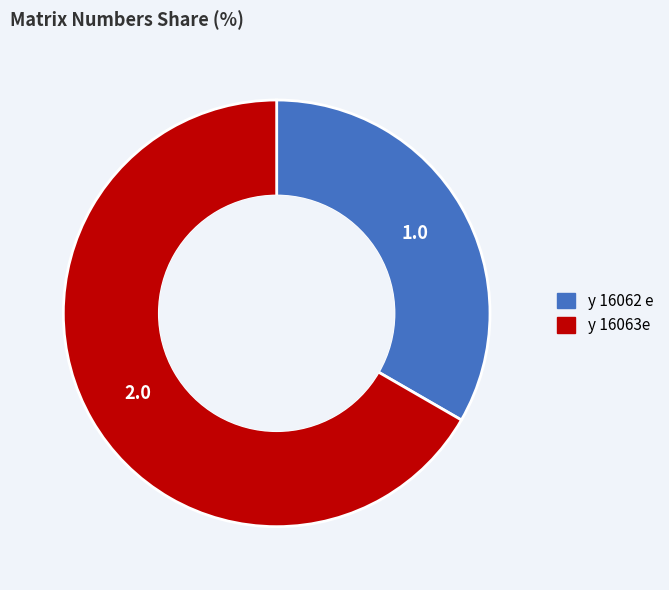

How many segments does this pie chart have?

2